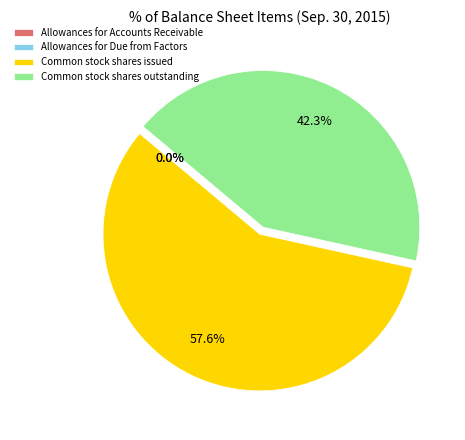

What percentage is NOT represented by Common stock shares outstanding?

57.7%